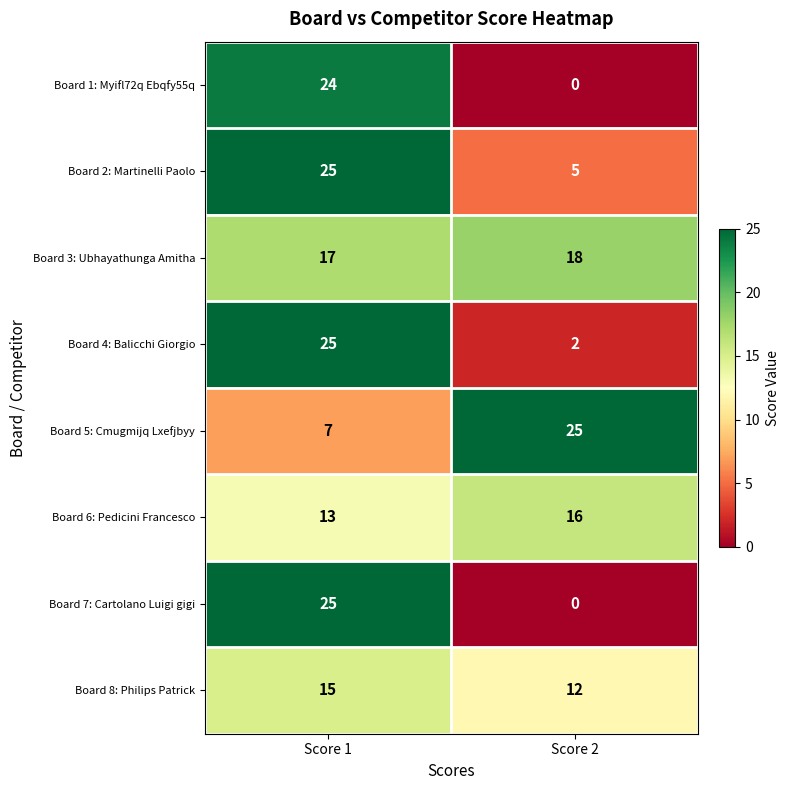

Which series has the widest spread of values?

Board 7: Cartolano Luigi gigi